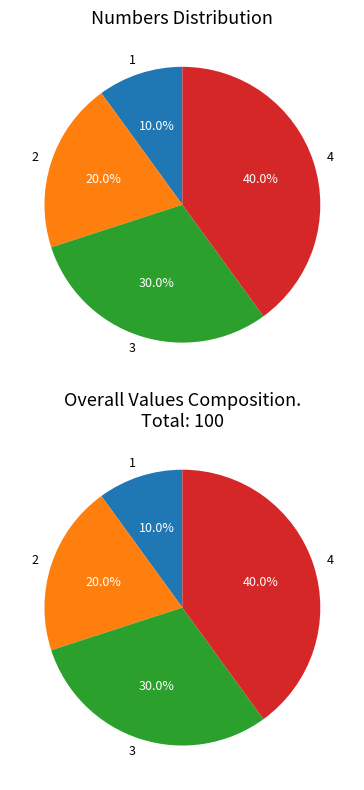

What percentage is the 1 slice, to the nearest percent?

10%